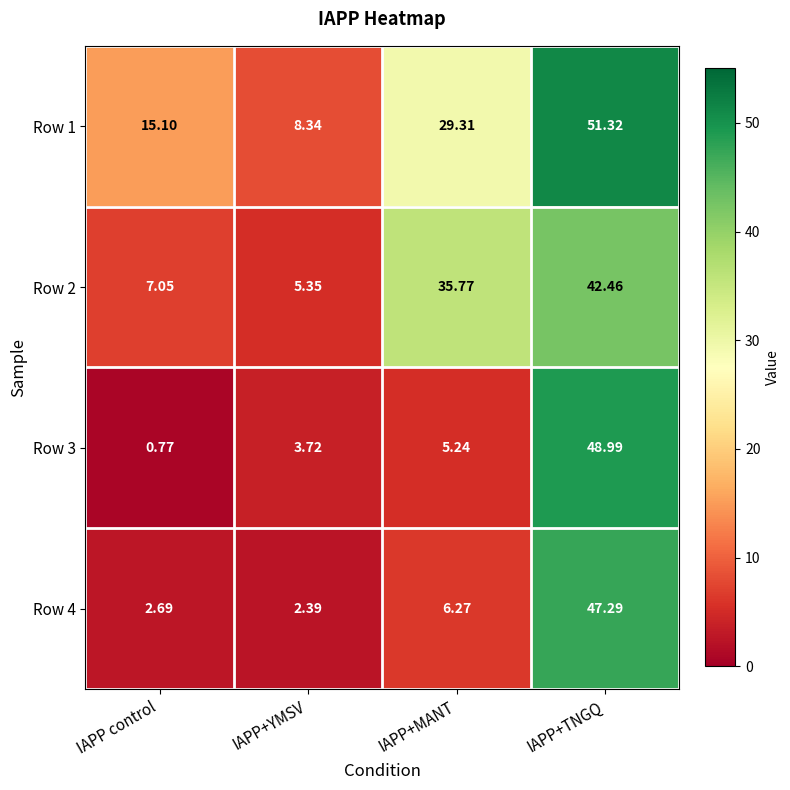

Which series has the widest spread of values?

Row 3